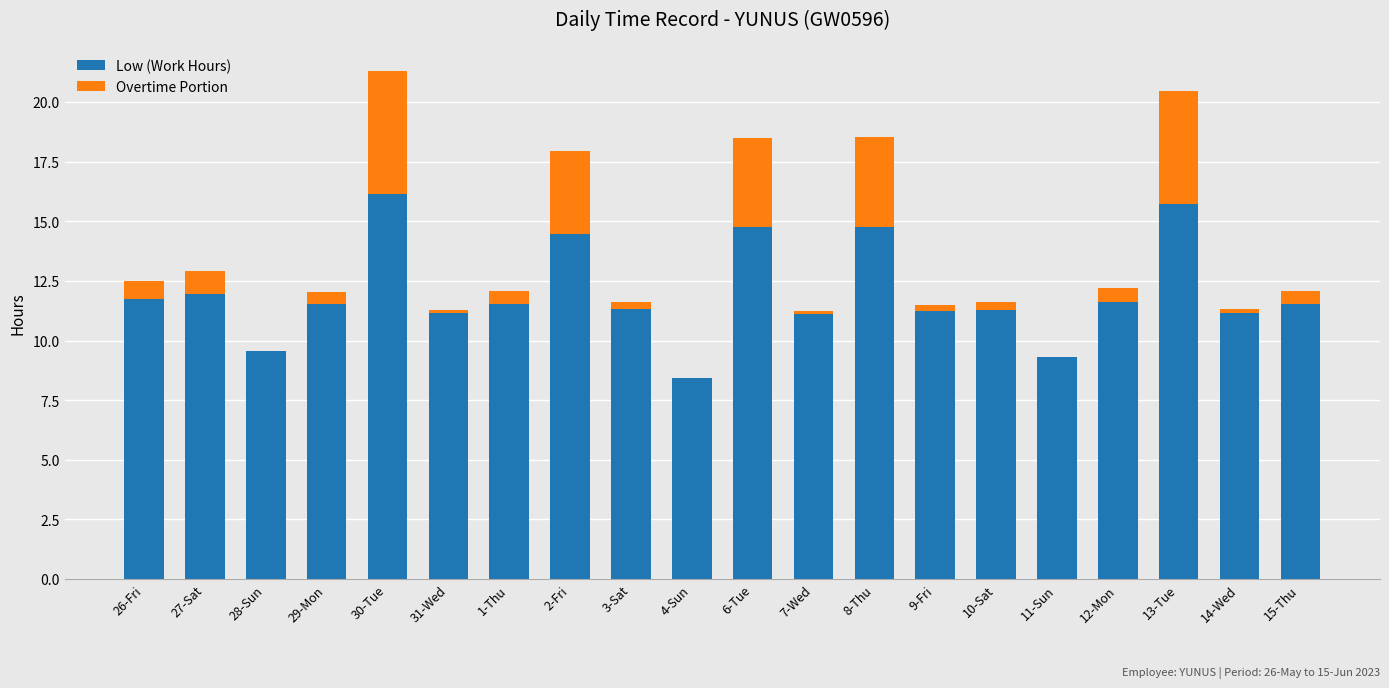

What are all the series names shown in the legend?

Low (Work Hours), Overtime Portion